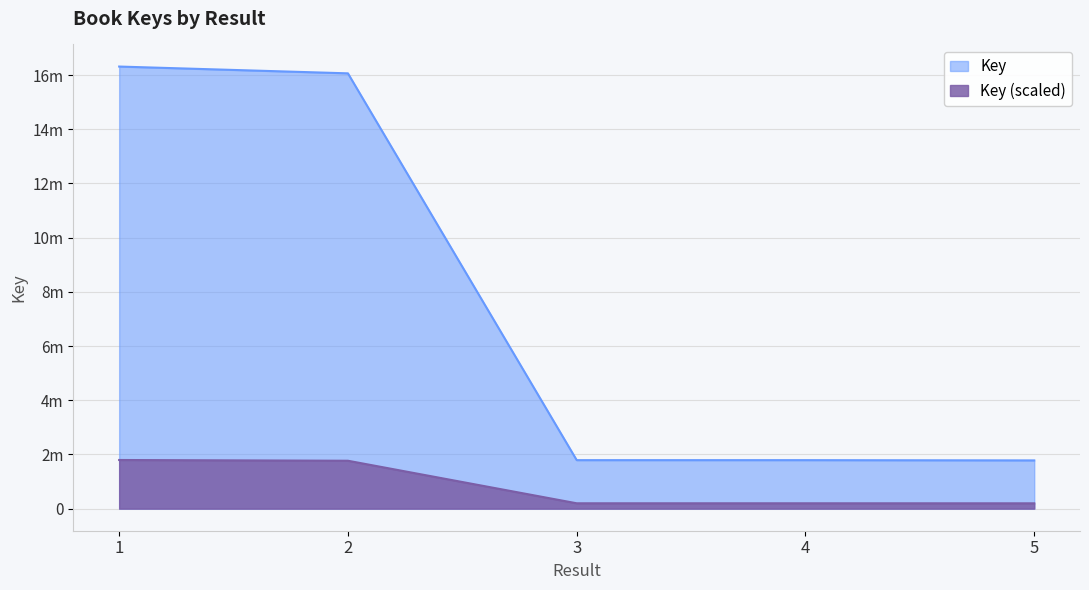

Where is the data nearest to the value 9047596?

2